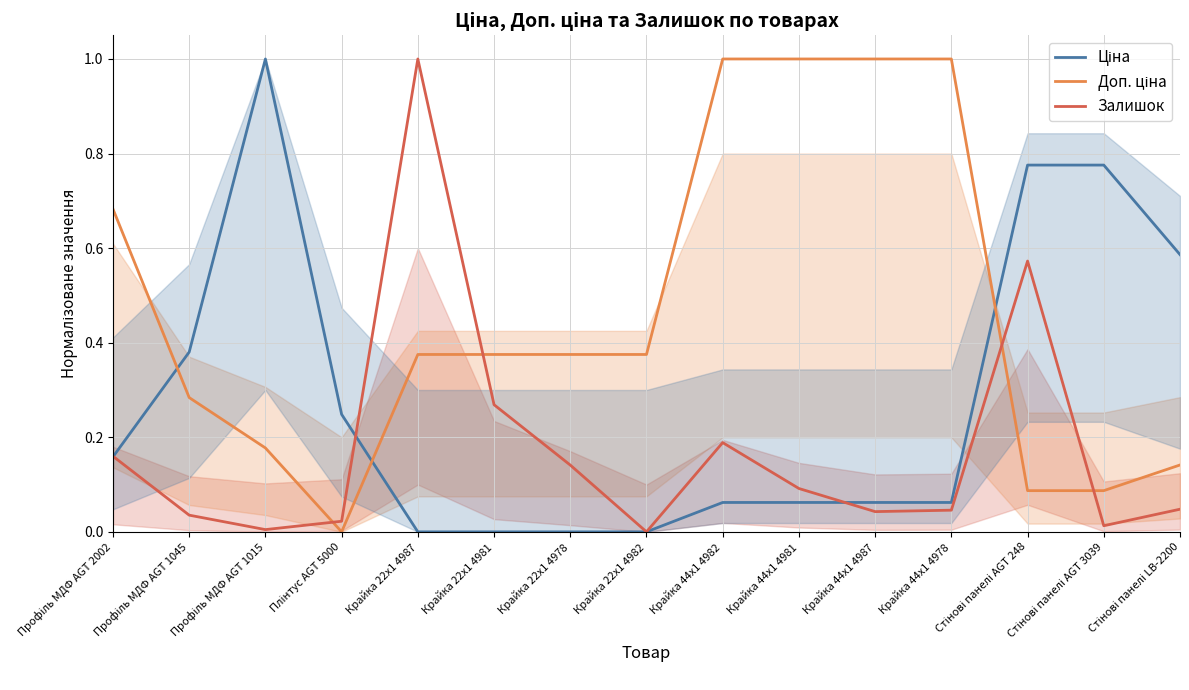

What is the difference between the highest and lowest values at Стінові панелі AGT 3039?

0.8